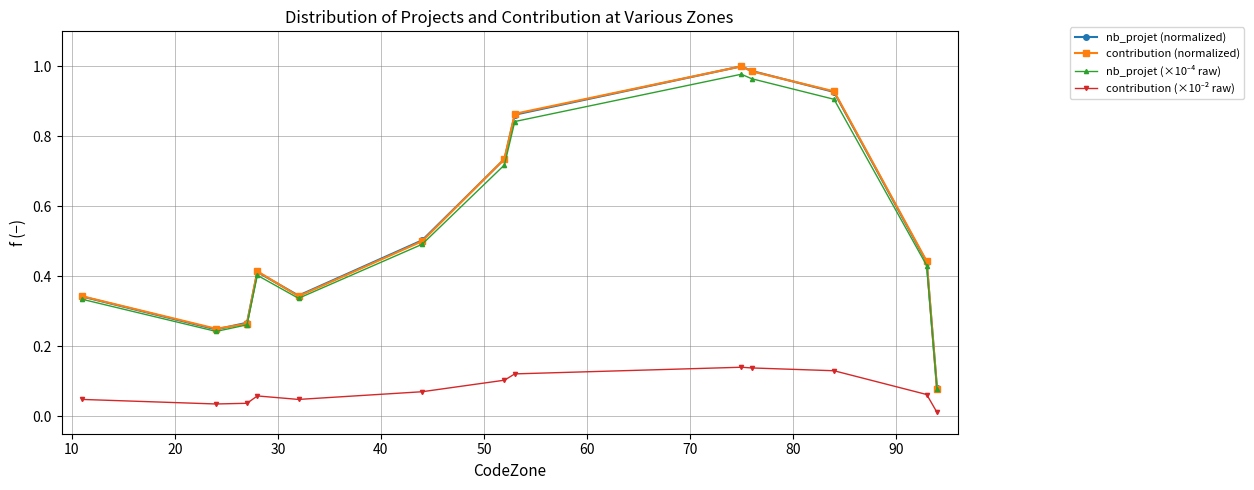

In contribution (normalized), how many points are lower than both neighbors (excluding endpoints)?

2